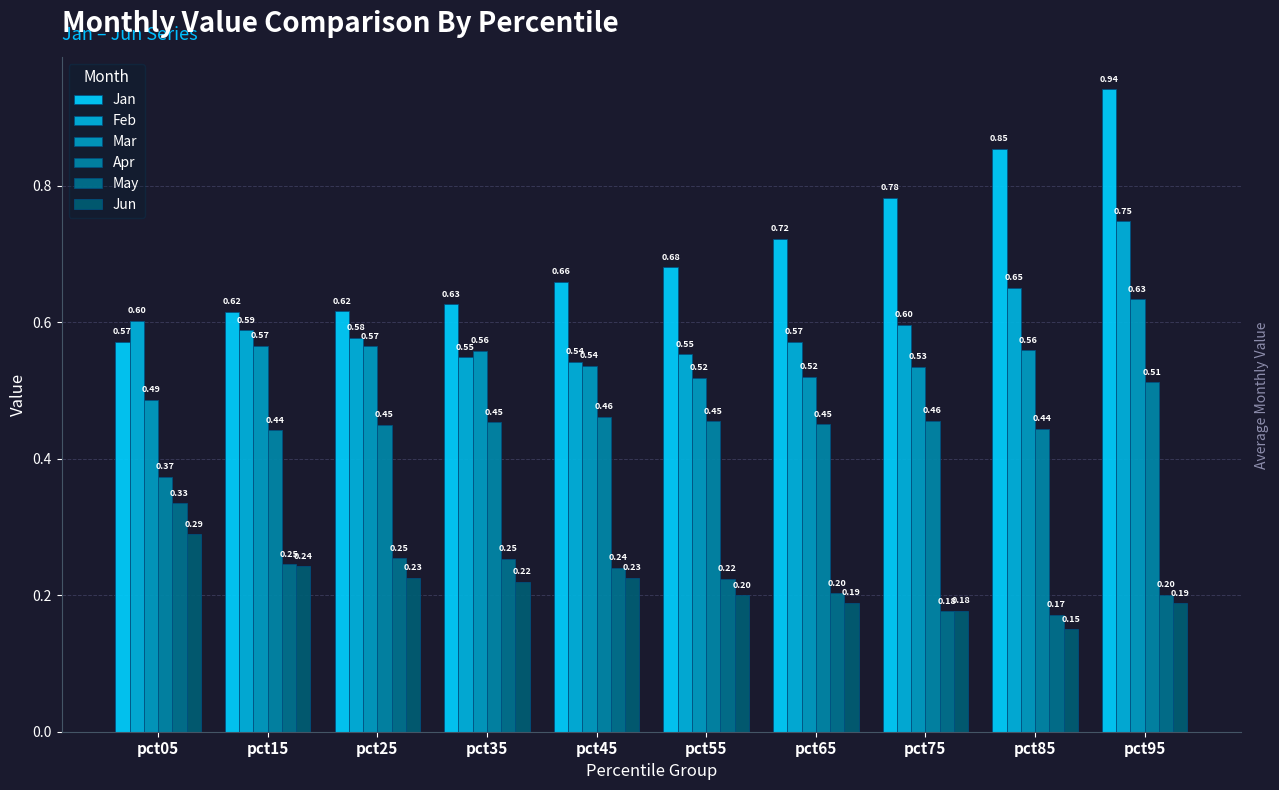

What is the sum of all Jun values?

2.1